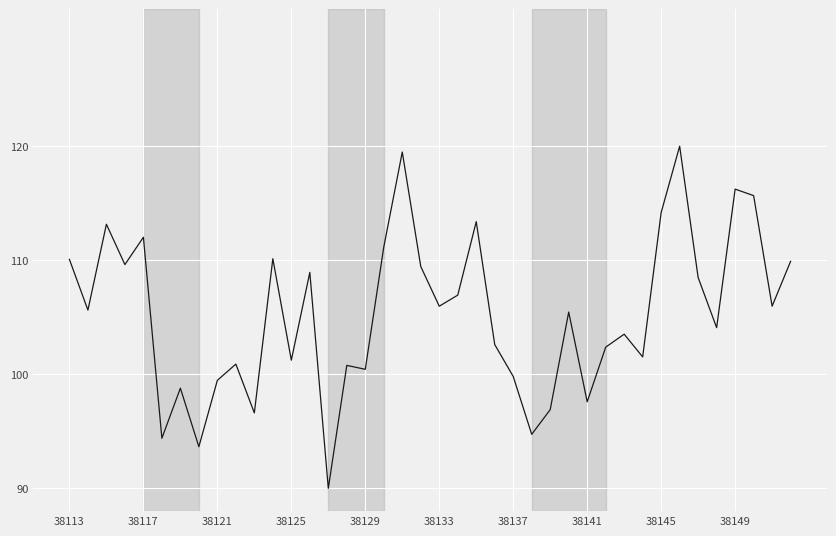

What is the greatest value displayed?

120.0